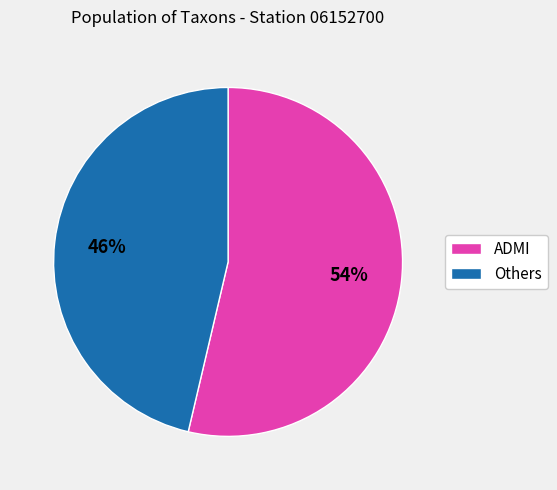

Approximately how many times larger is the value at ADMI compared to Others?

1.2